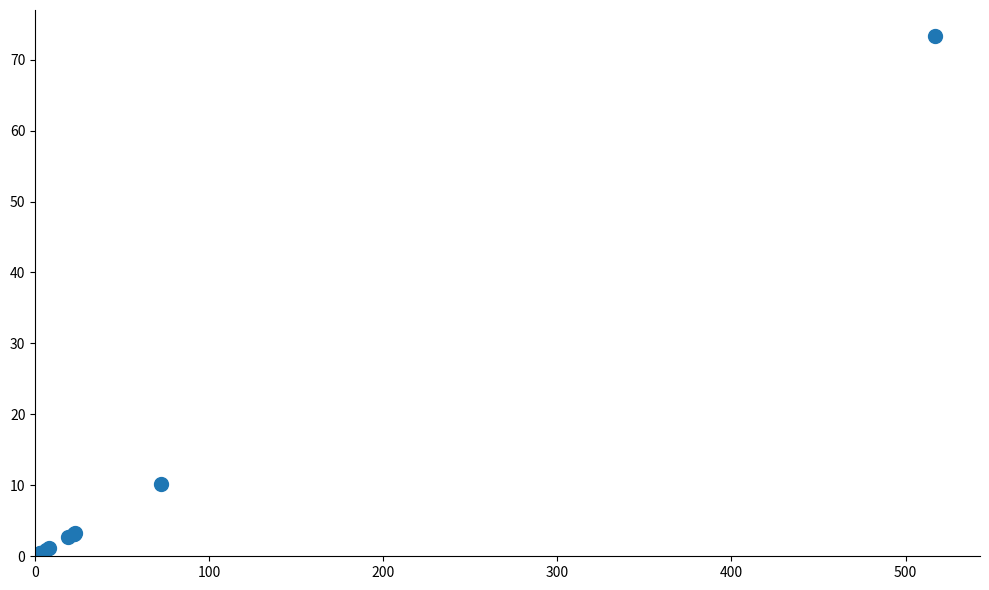

What Y value in the scatter plot is closest to 36?

10.2